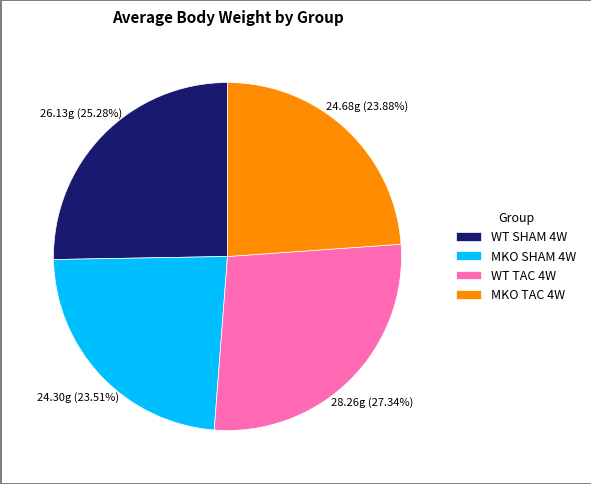

Does MKO TAC 4W account for over 50% of the chart?

No